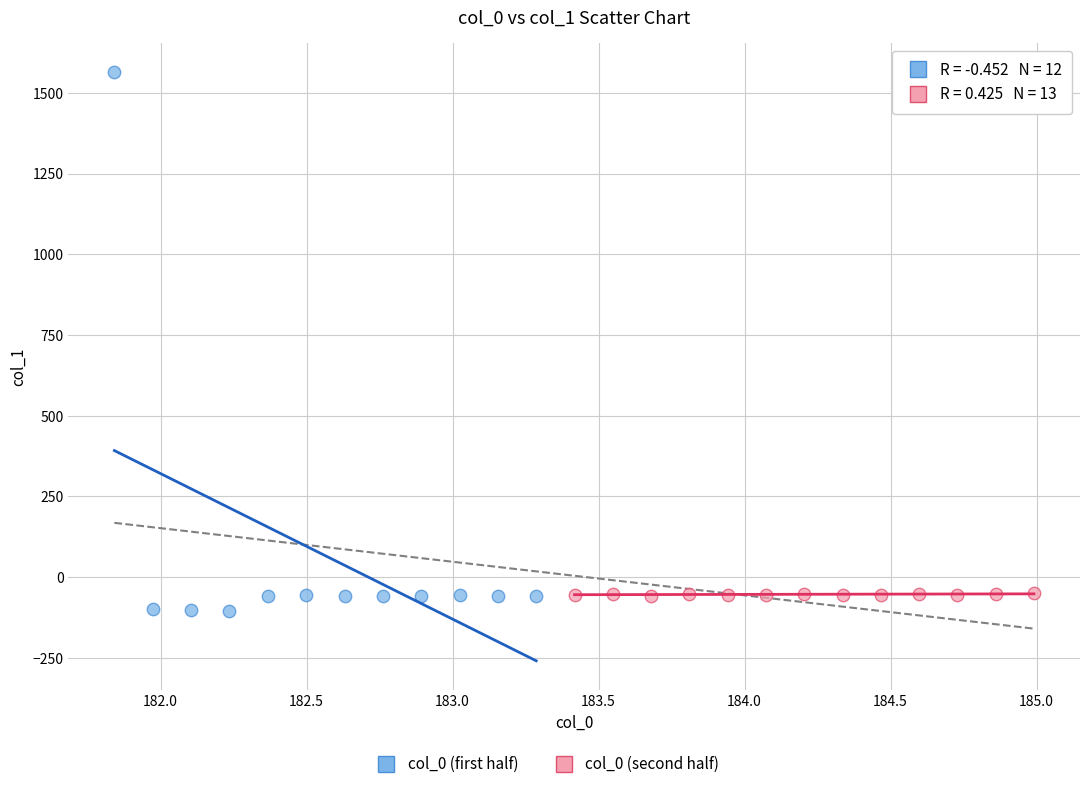

Which series has the largest Y range (max minus min)?

col_0 (first half)